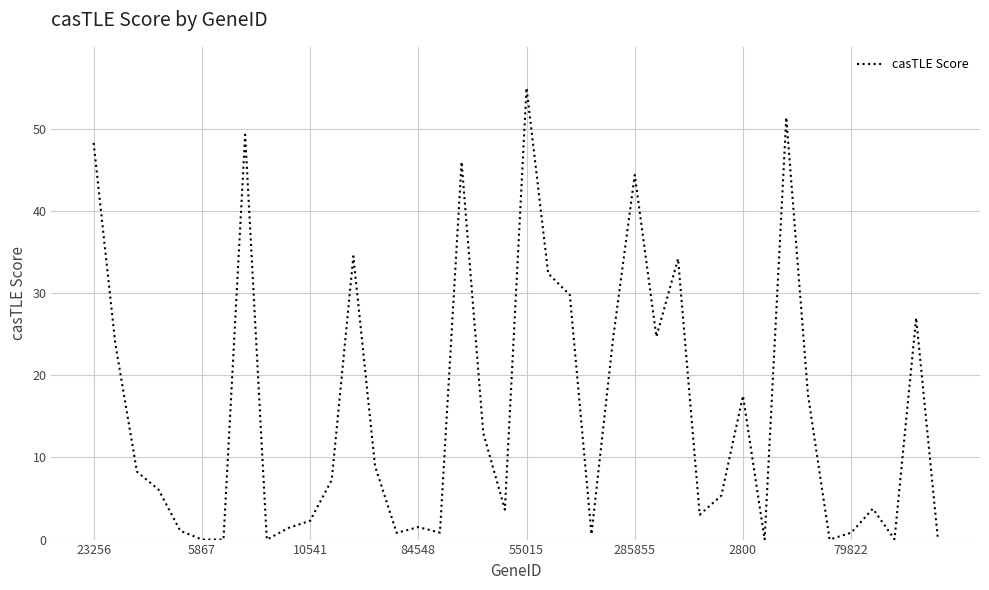

What is the difference between the maximum and minimum values?

55.0